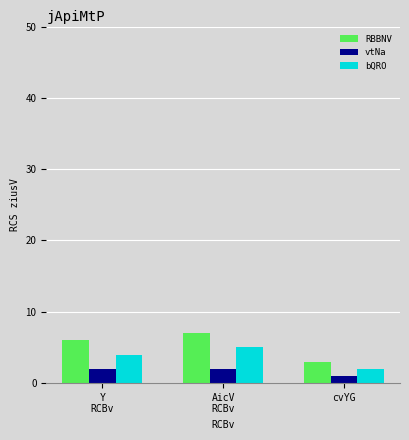

What is the difference between the second highest and minimum values in the bQRO series?

2